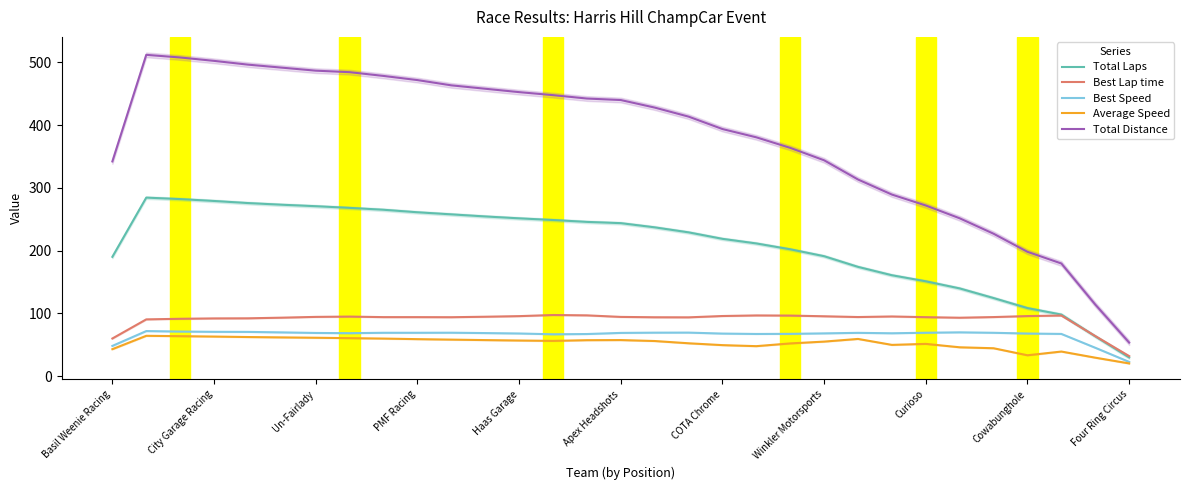

What is the highest value of the Average Speed series?

64.2